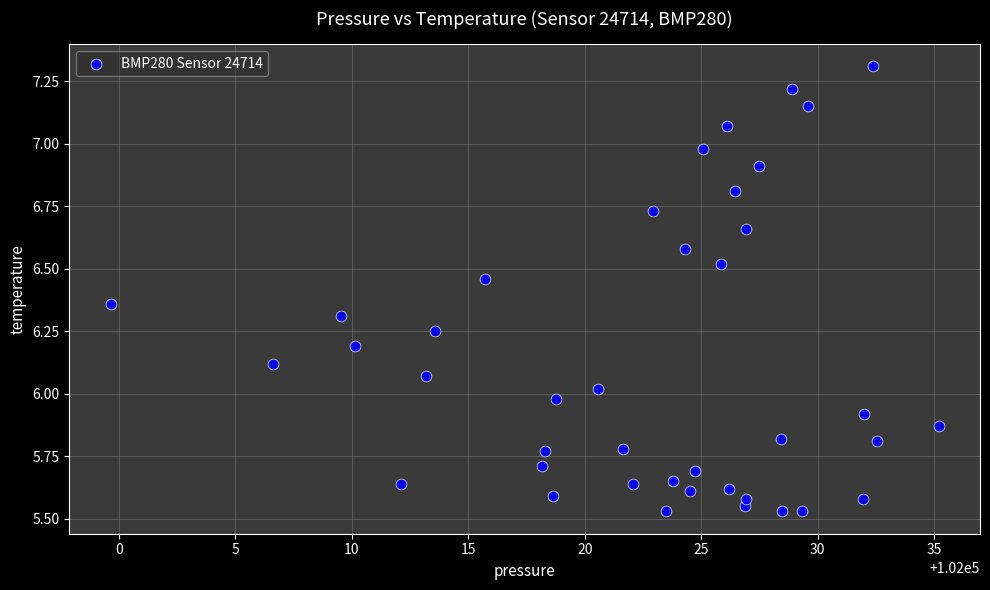

What is the range of Y values (max minus min)?

1.8